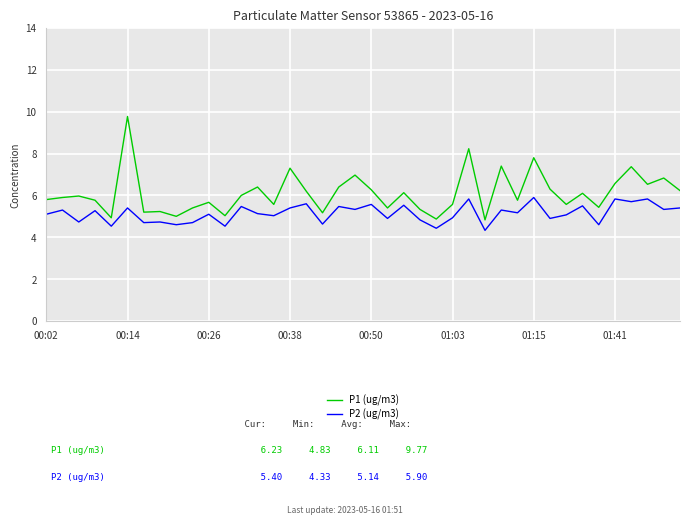

Which series has the largest total across all categories?

P1 (ug/m3)